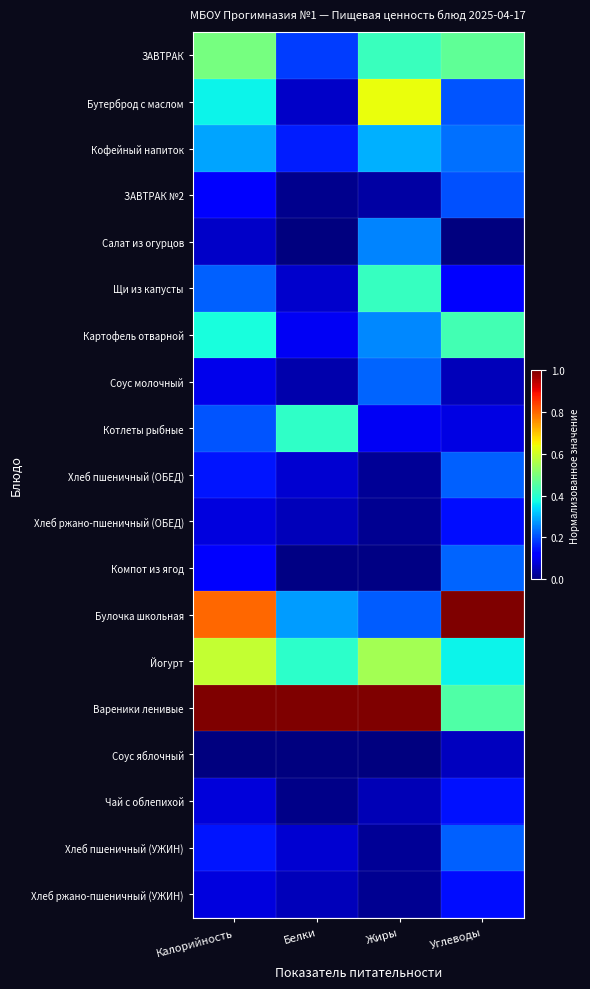

What is the difference between the highest and lowest values at Углеводы?

1.0